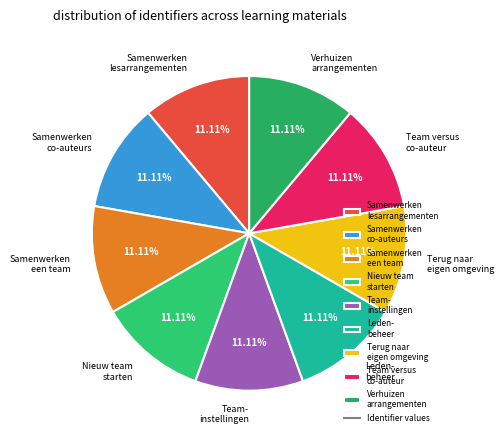

Is it true that Team versus co-auteur is 24% of the pie?

False